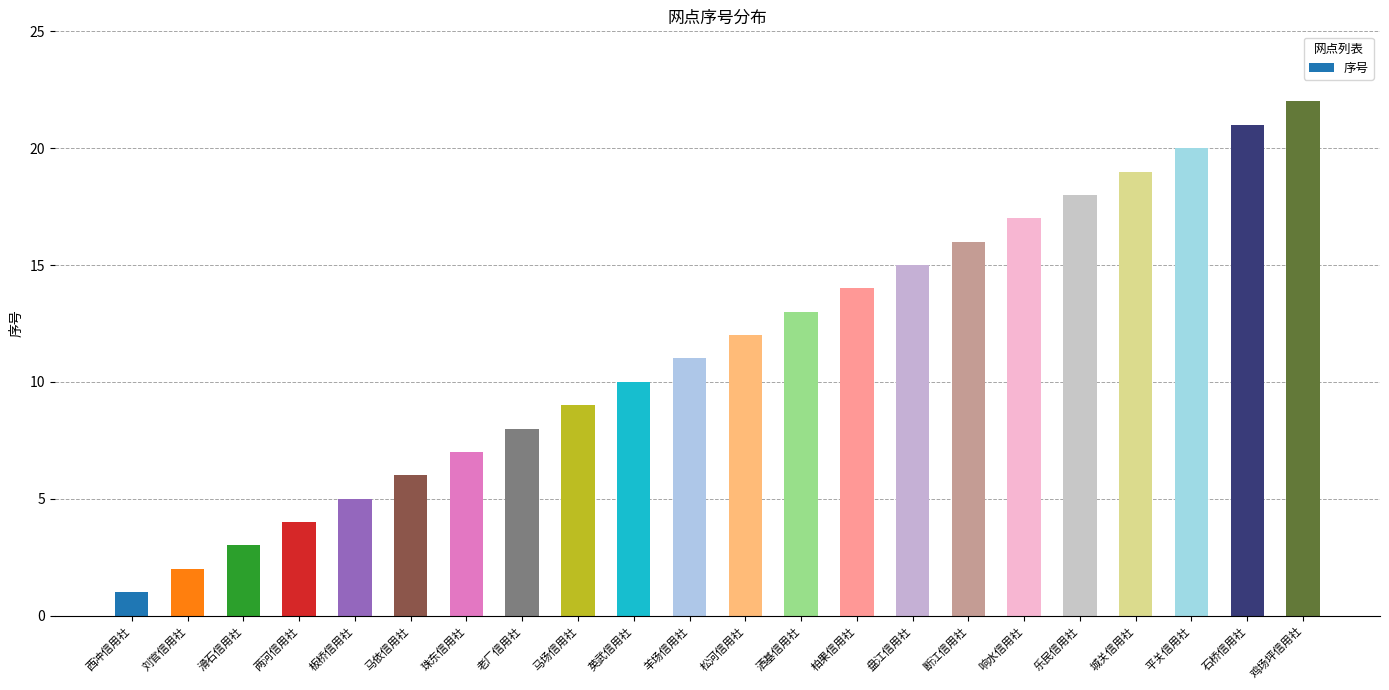

Between 平关信用社 and 城关信用社, which is larger?

平关信用社